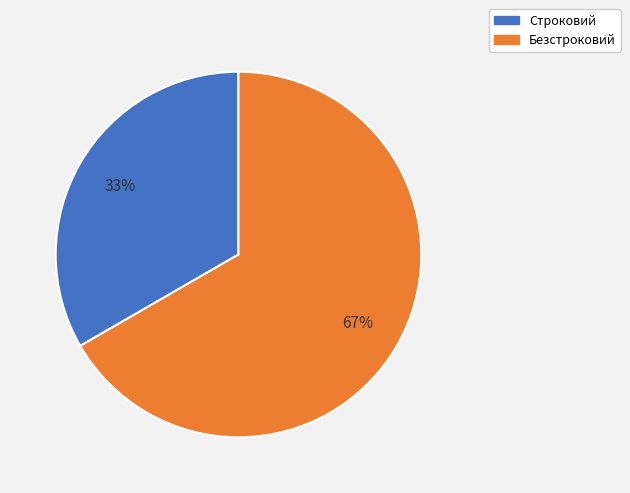

Do Строковий and Безстроковий together represent more than half of the pie?

Yes